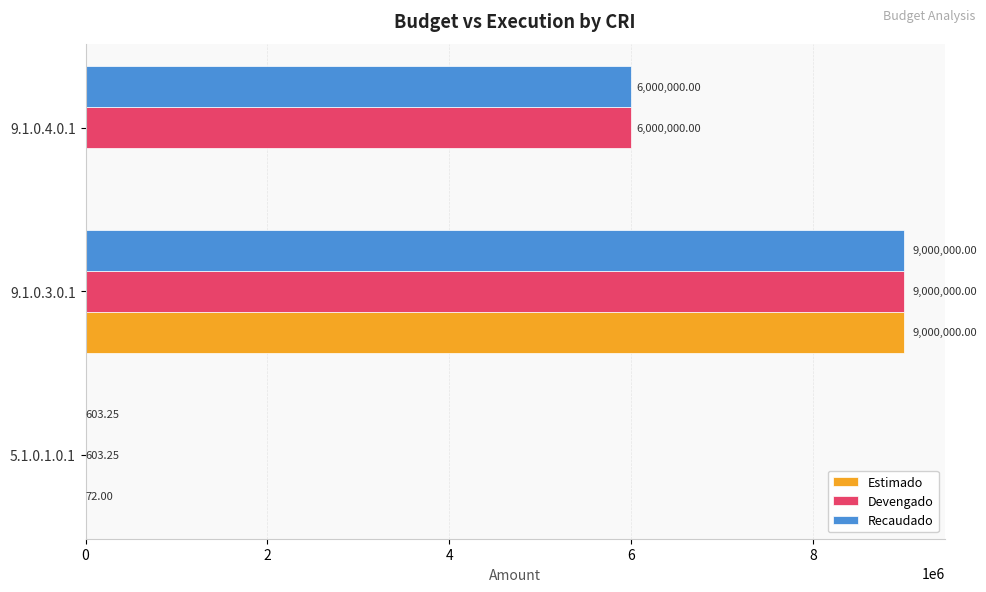

How many series are shown in this chart?

3